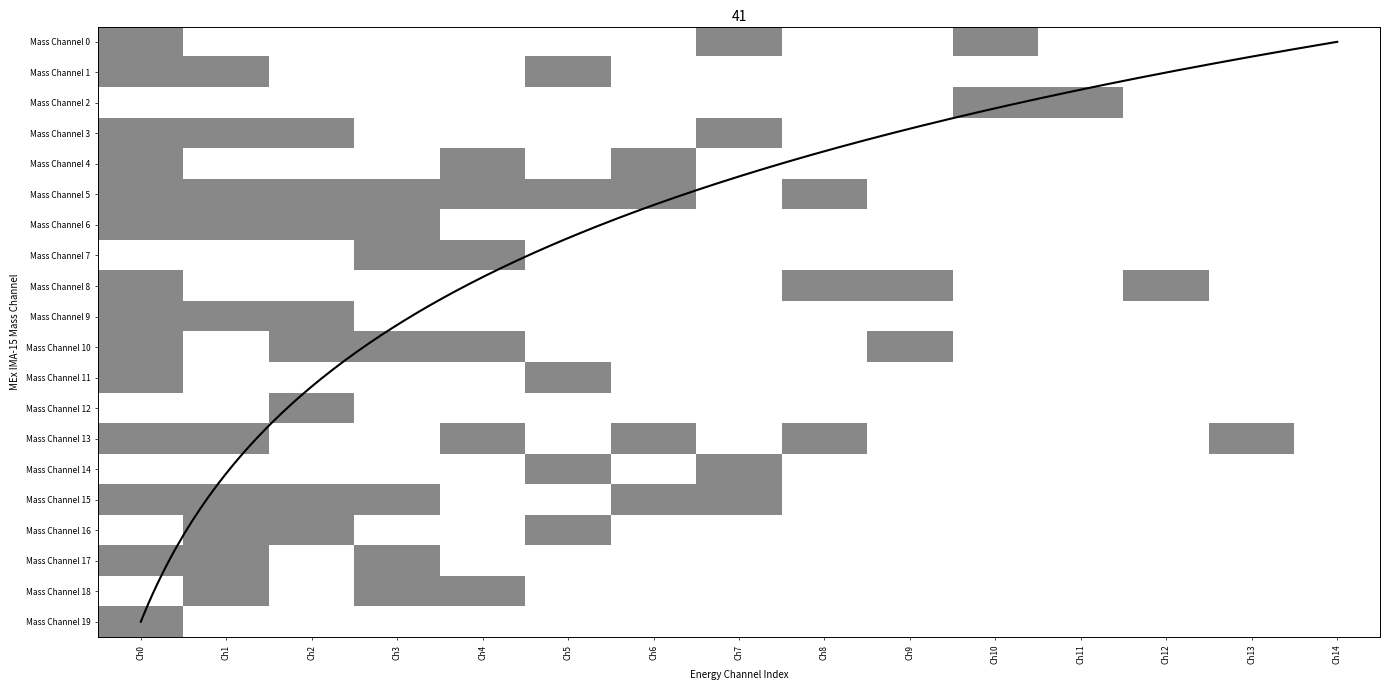

What is the average value of the Mass Channel 14 series?

0.1